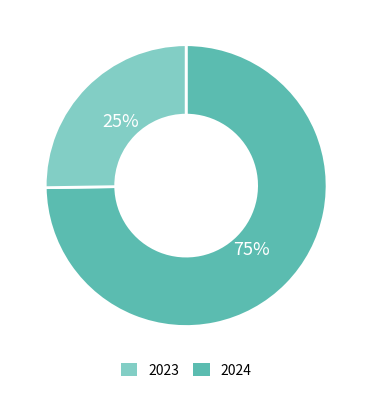

Is there any slice that represents more than half of the pie?

Yes